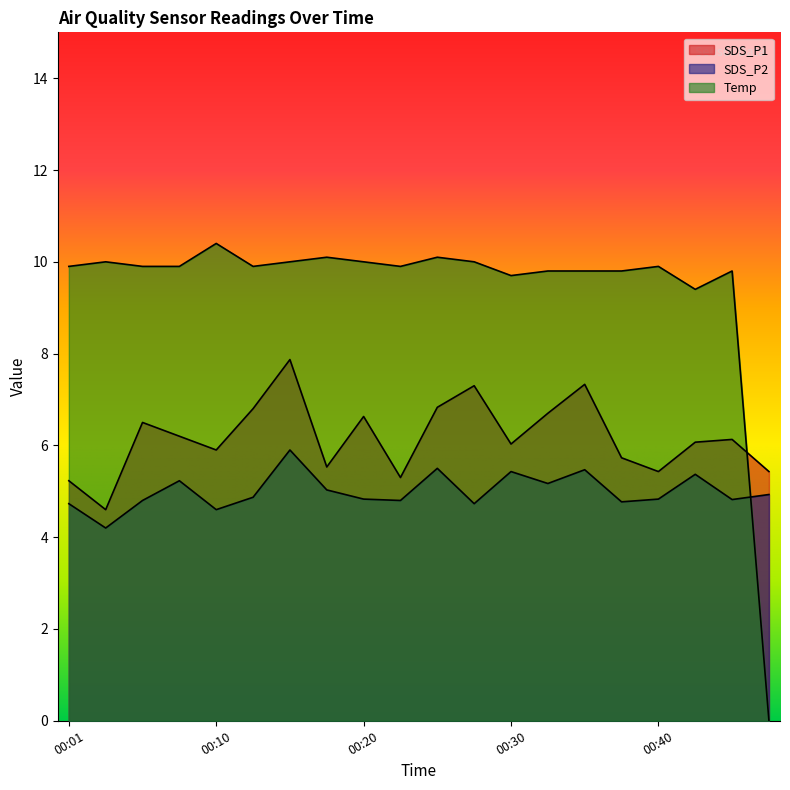

At which label is Temp closest to 5?

00:42